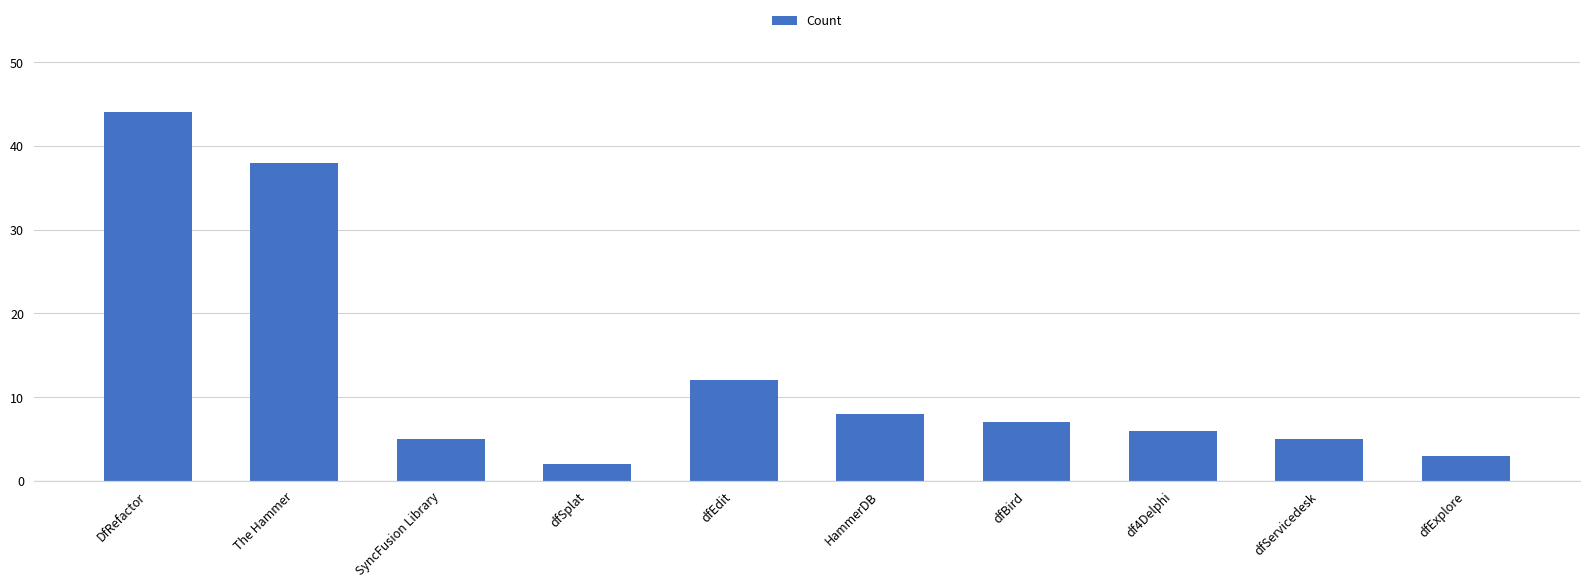

Which has a higher value, SyncFusion Library or dfExplore?

SyncFusion Library